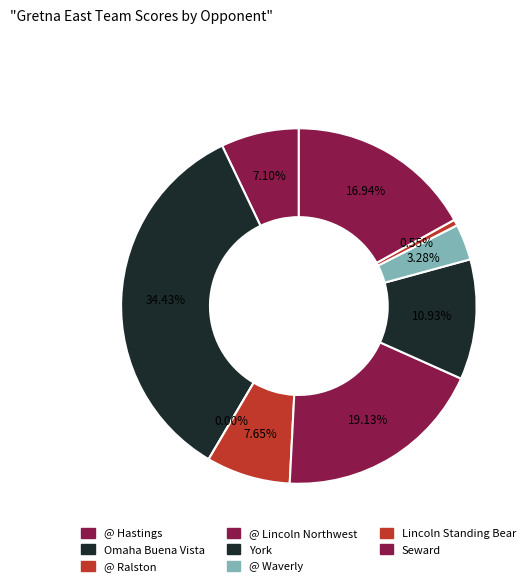

Count the number of slices in the pie.

9